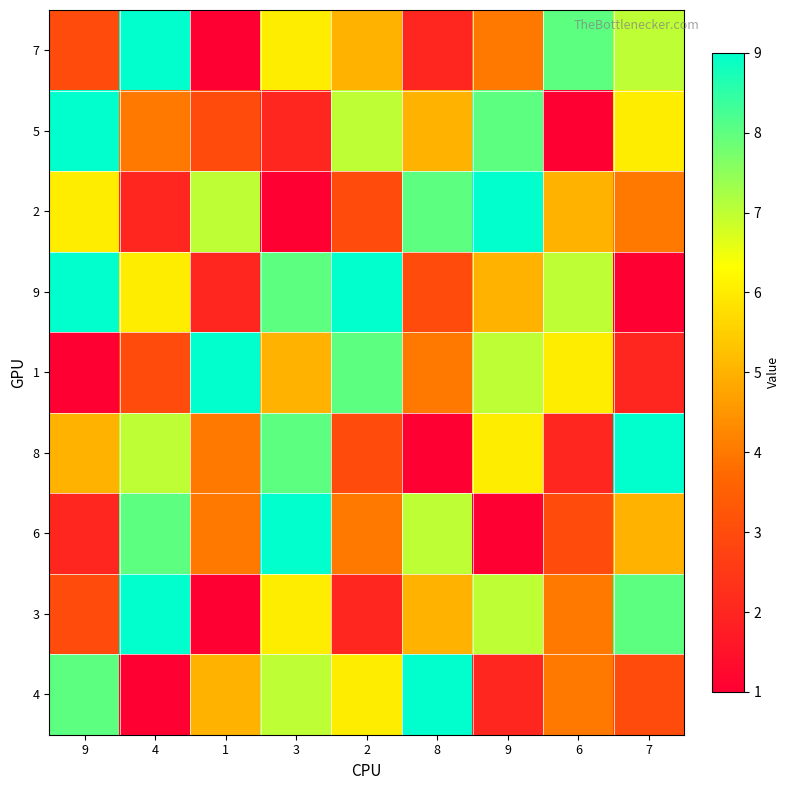

Reading left to right, extract all data points from this chart.

7: 9=3	4=9	1=1	3=6	2=5	8=2	9=4	6=8	7=7
5: 9=9	4=4	1=3	3=2	2=7	8=5	9=8	6=1	7=6
2: 9=6	4=2	1=7	3=1	2=3	8=8	9=9	6=5	7=4
9: 9=9	4=6	1=2	3=8	2=9	8=3	9=5	6=7	7=1
1: 9=1	4=3	1=9	3=5	2=8	8=4	9=7	6=6	7=2
8: 9=5	4=7	1=4	3=8	2=3	8=1	9=6	6=2	7=9
6: 9=2	4=8	1=4	3=9	2=4	8=7	9=1	6=3	7=5
3: 9=3	4=9	1=1	3=6	2=2	8=5	9=7	6=4	7=8
4: 9=8	4=1	1=5	3=7	2=6	8=9	9=2	6=4	7=3